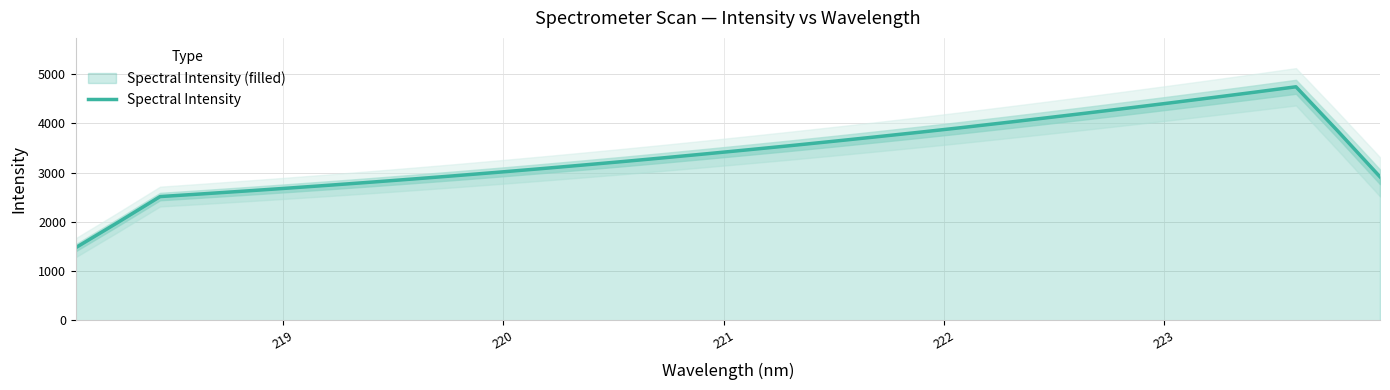

Reading left to right, list all the values displayed in this chart.

1475.8	1989.2	2513.6	2568.3	2624.8	2683.3	2743.5	2805.9	2870.6	2937.2	3006.2	3077.5	3151.0	3226.4	3304.7	3385.1	3467.4	3551.1	3638.0	3726.7	3817.6	3911.4	4009.0	4108.1	4209.6	4312.7	4417.8	4524.9	4633.9	4745.5	3841.1	2914.9